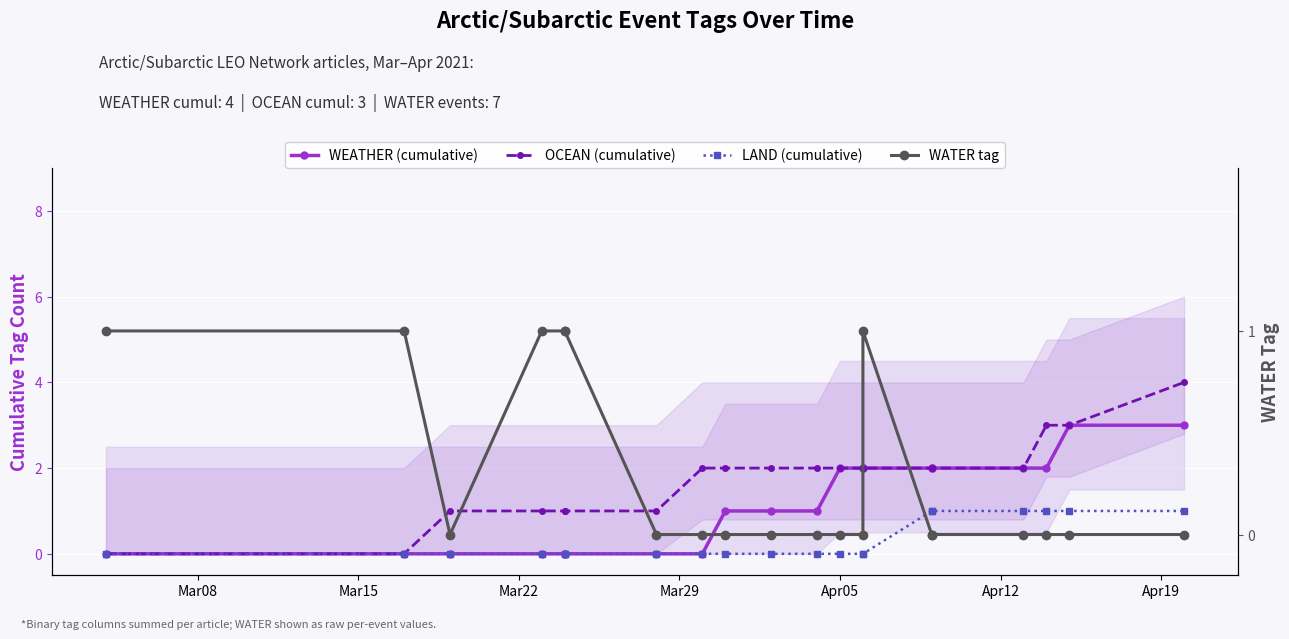

List the series in order of their peak value, highest first.

OCEAN (cumulative), WEATHER (cumulative), LAND (cumulative), WATER tag